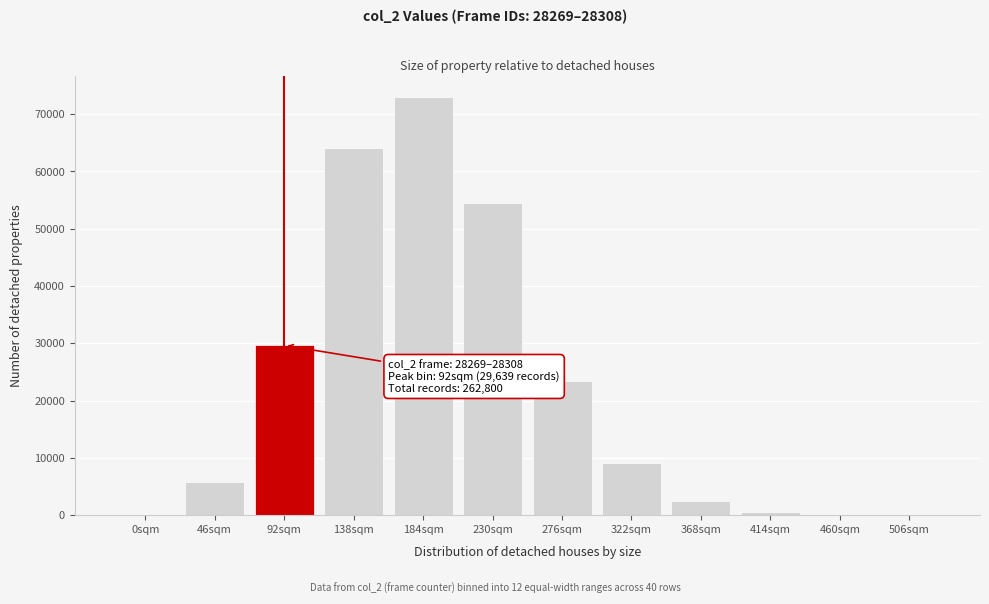

What is the sum of all values?

262800